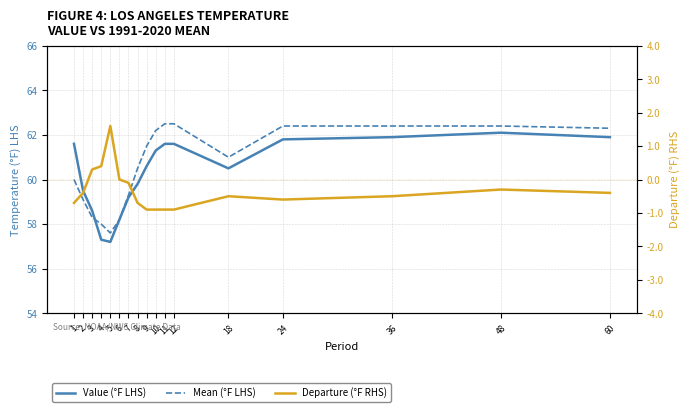

What is the difference between the maximum and minimum values in the Departure (°F RHS) series?

2.5